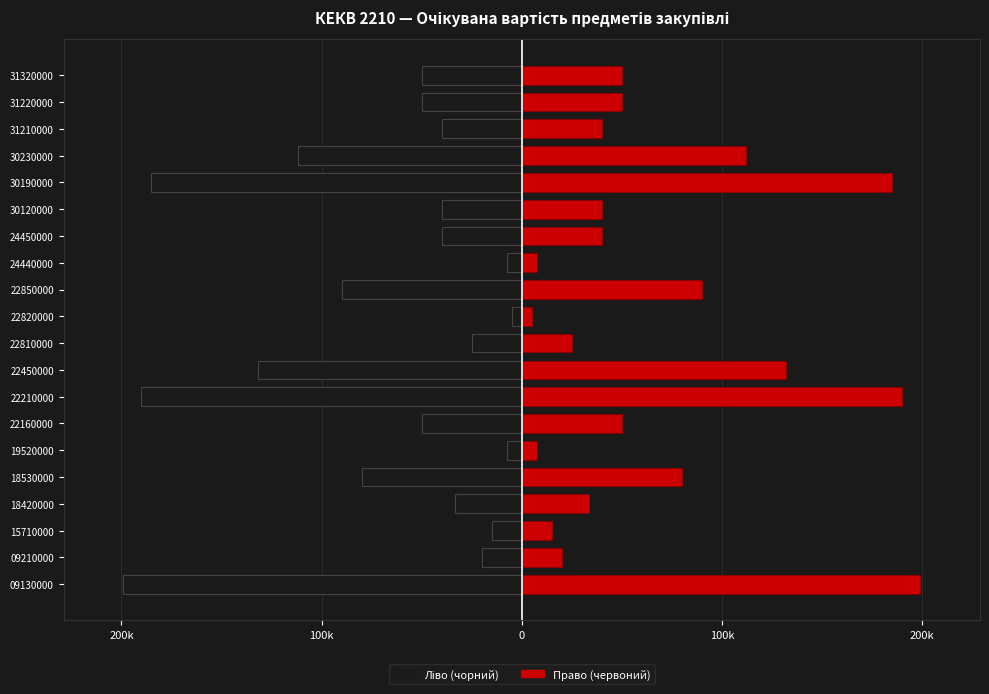

Reading left to right, what are all the values shown in this chart?

Очікувана вартість (ліво): -199000	-20000	-15000	-33600	-80000	-7500	-50000	-190000	-132000	-25000	-5000	-90000	-7500	-40000	-40000	-185000	-112000	-40000	-50000	-50000
Очікувана вартість (право): 199000	20000	15000	33600	80000	7500	50000	190000	132000	25000	5000	90000	7500	40000	40000	185000	112000	40000	50000	50000